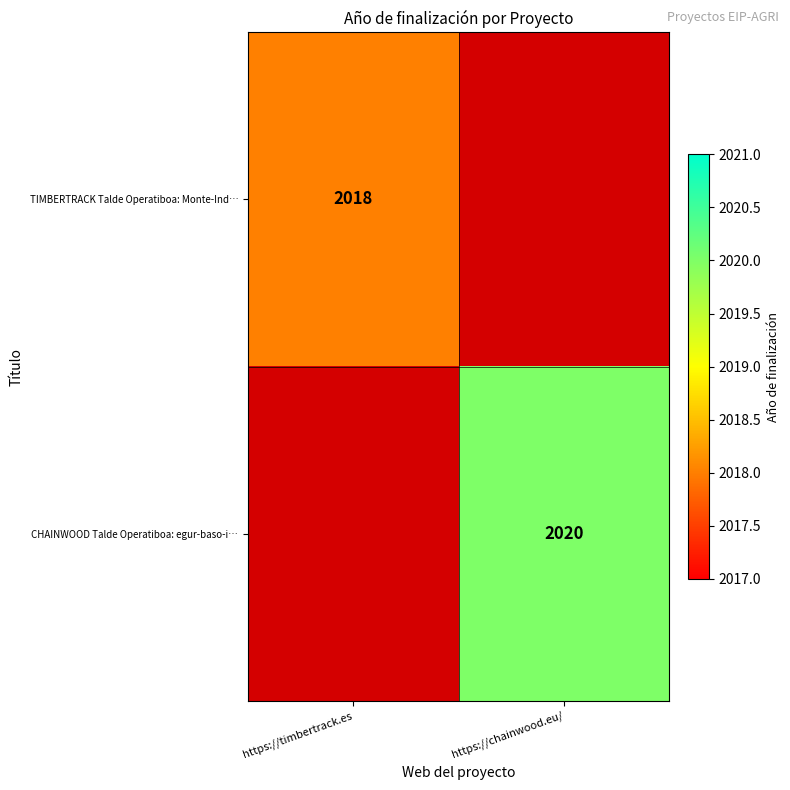

True or false: CHAINWOOD Talde Operatiboa: egur-baso-i… has a value of 2020 at https://chainwood.eu/.

True